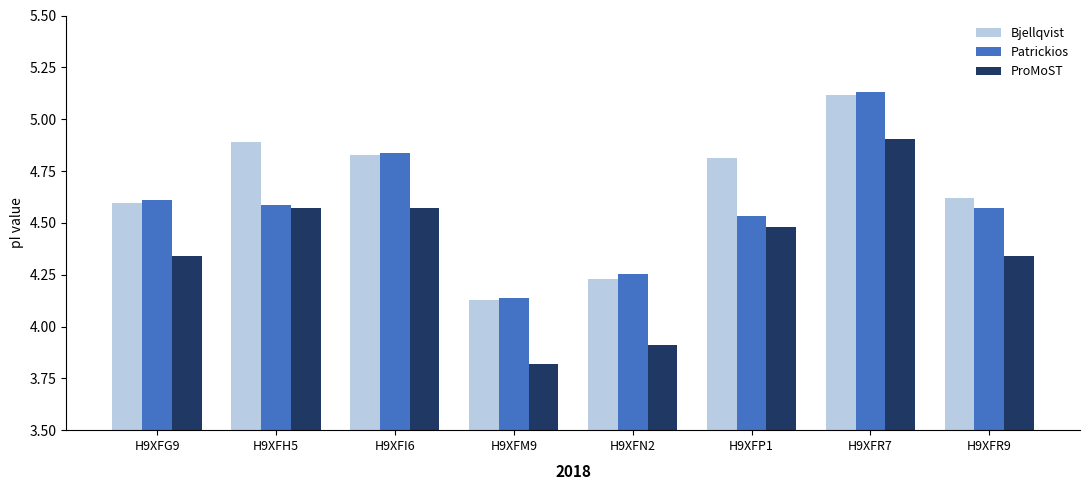

Where does the ProMoST series first go above 4?

H9XFG9